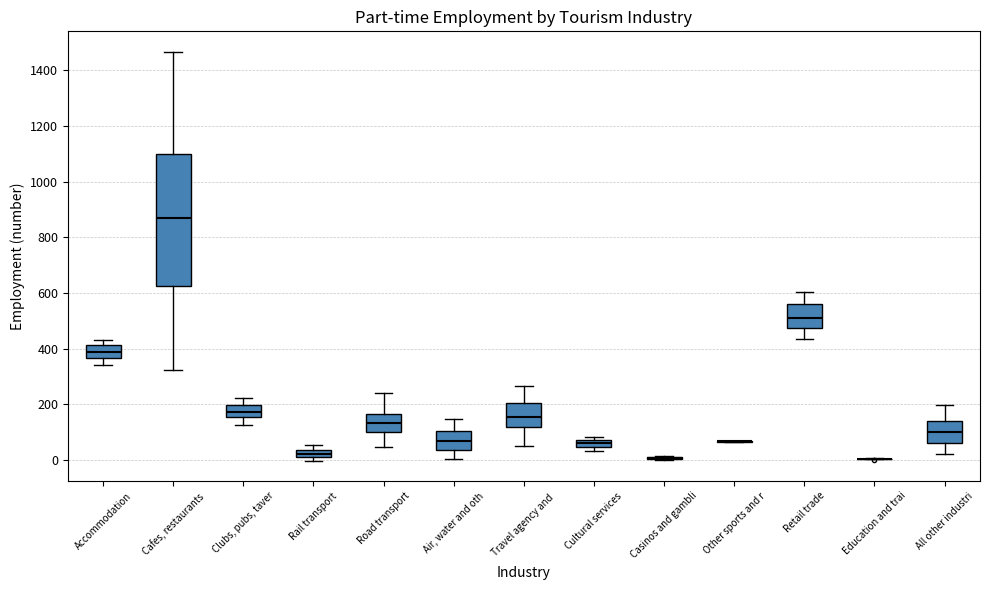

Comparing the boxes themselves (not the whiskers), which one is the tallest?

Cafes, restaurants